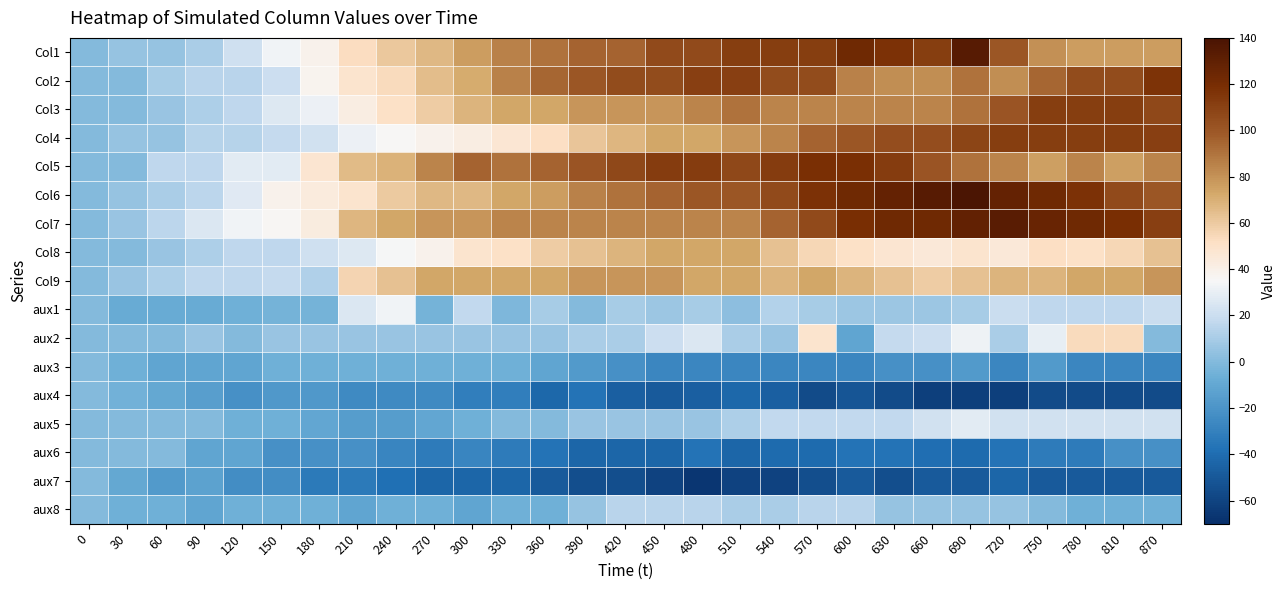

Which series changed the most between 30 and 720?

Col7